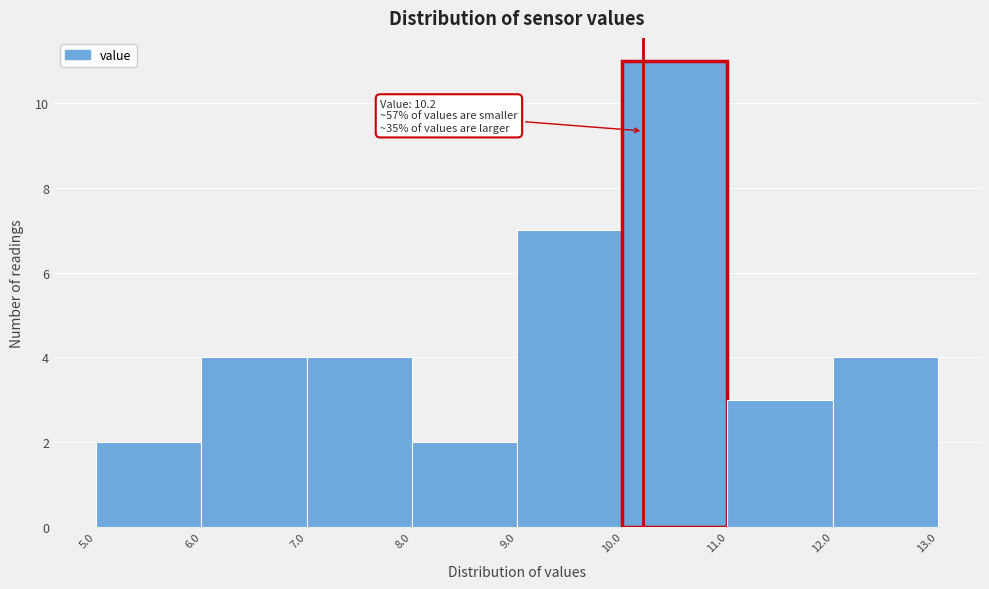

Over which range of the x-axis is the bar tallest?

10.0 to 11.0